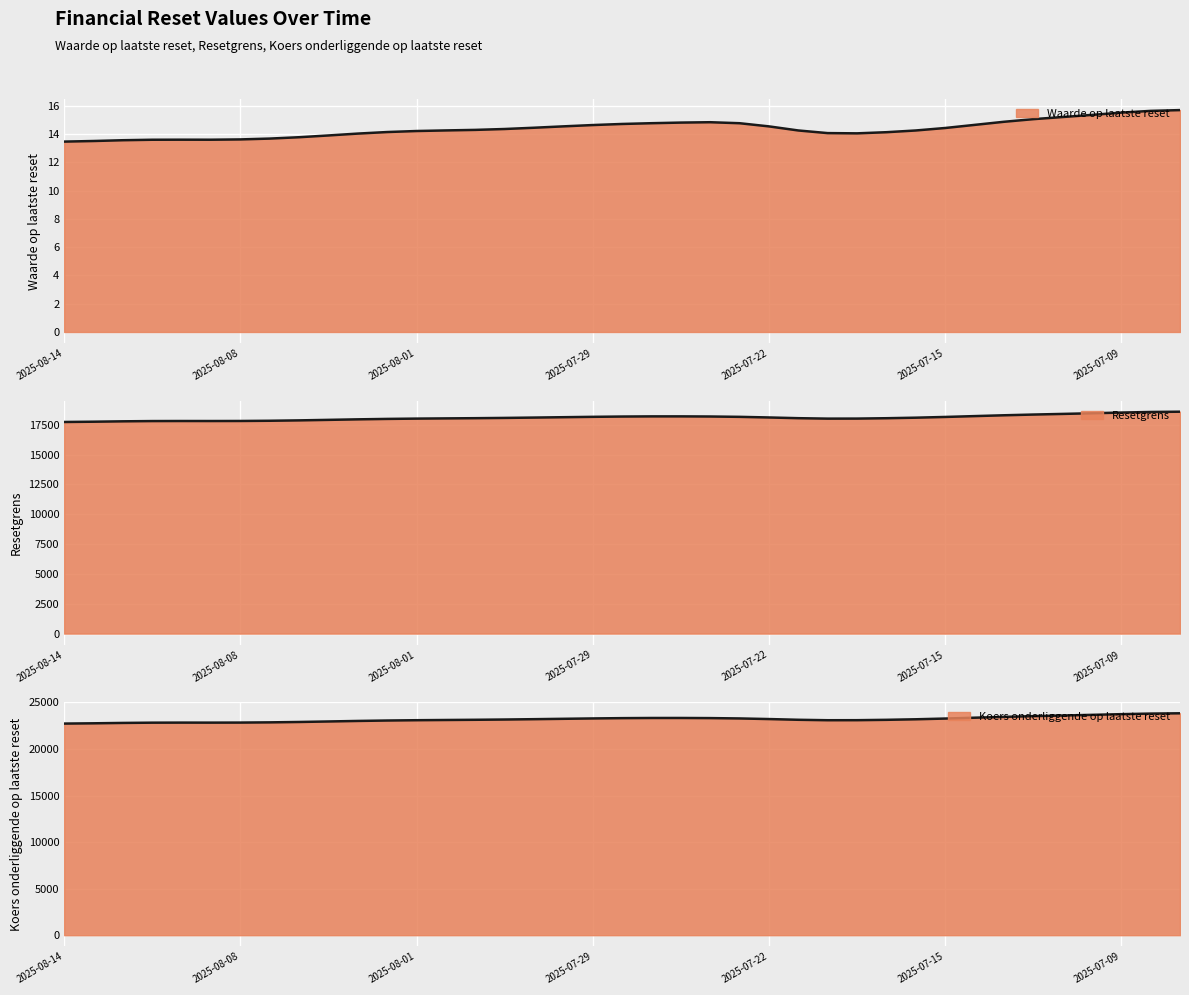

What is the minimum value shown in the chart?

13.3